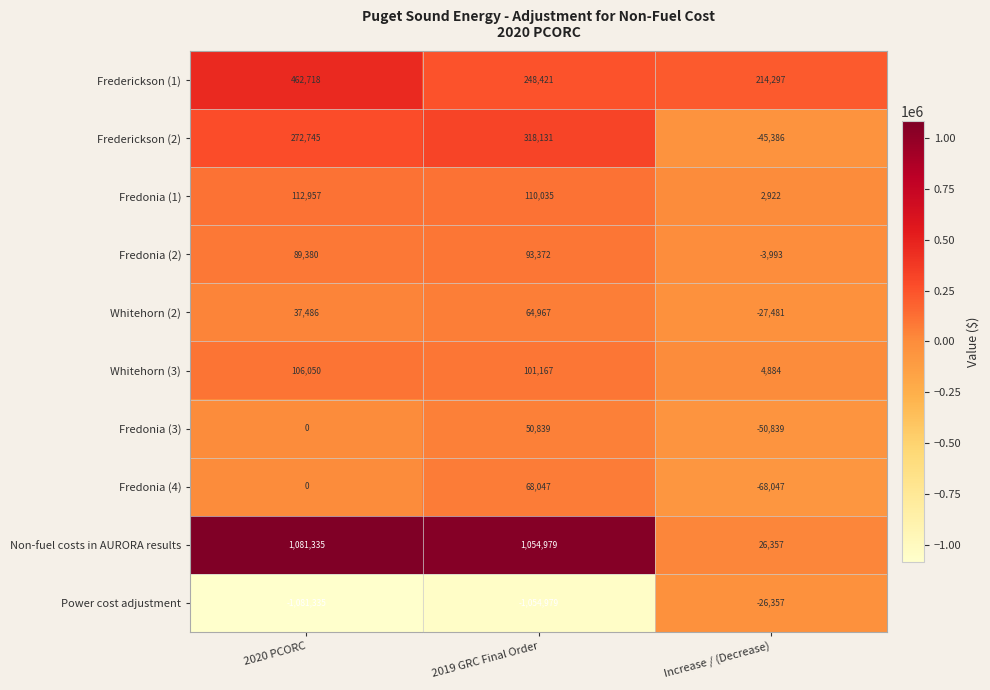

Count the Fredonia (3) values in the range -50839 to 50839.

3